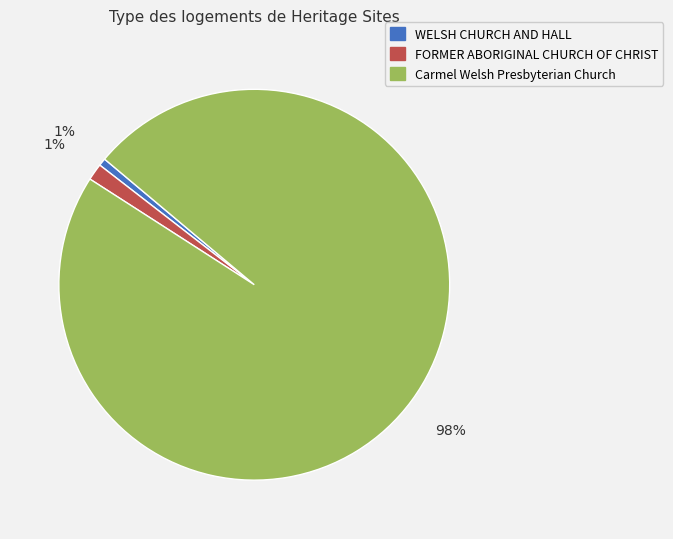

Is there any slice that represents more than half of the pie?

Yes